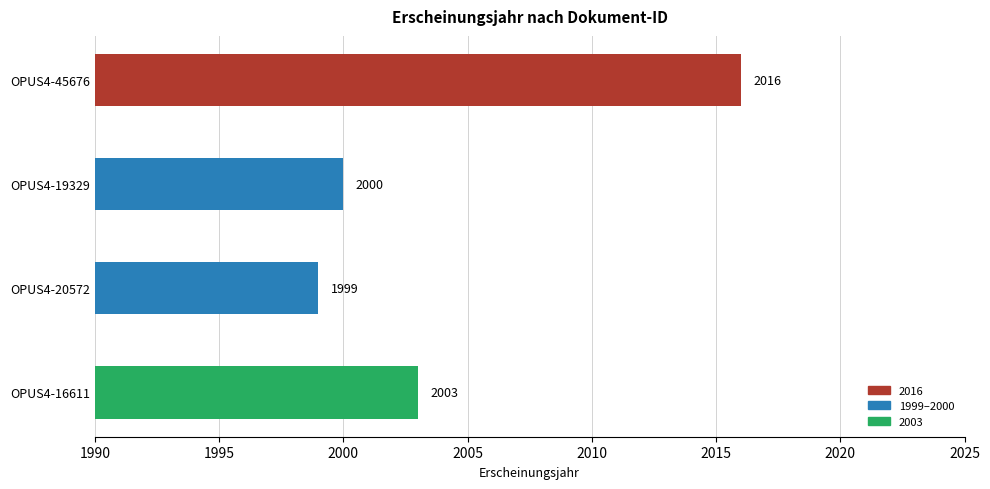

How many bars are there in total?

4